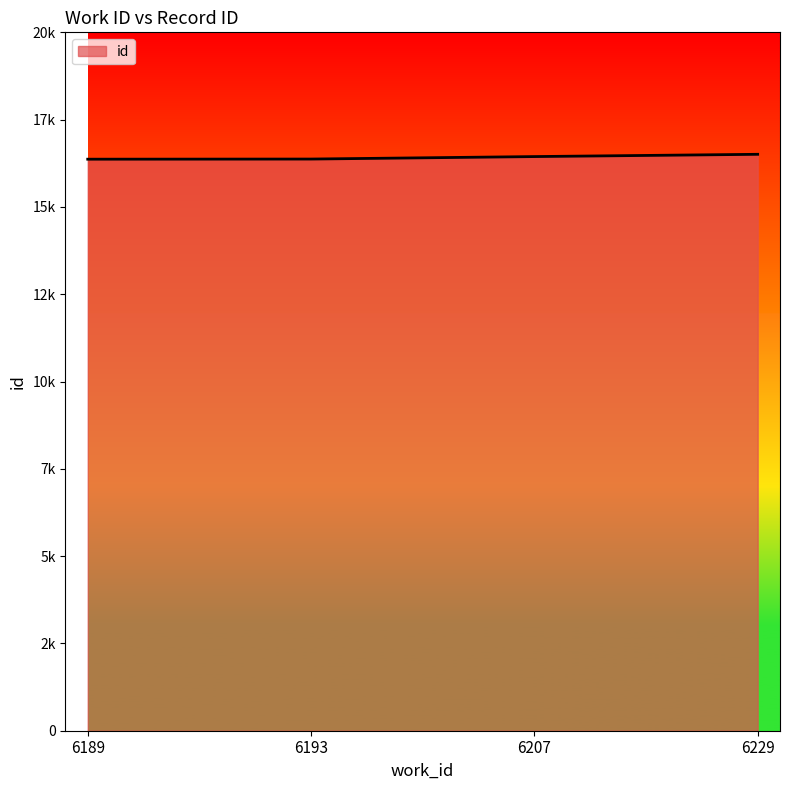

Approximately how many times larger is the value at 6193 compared to 6207?

1.0